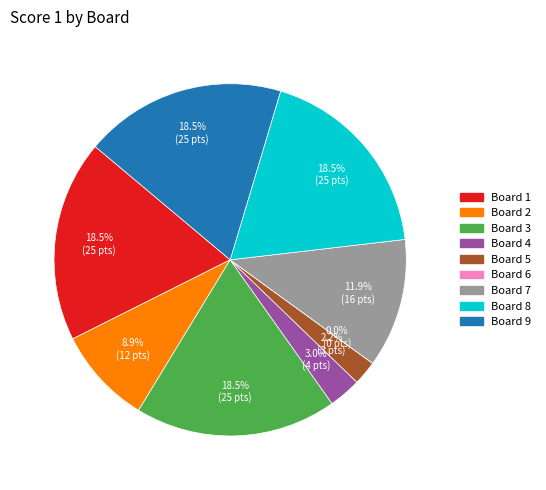

To the nearest percent, what is the difference between the largest and smallest slice percentages?

19%